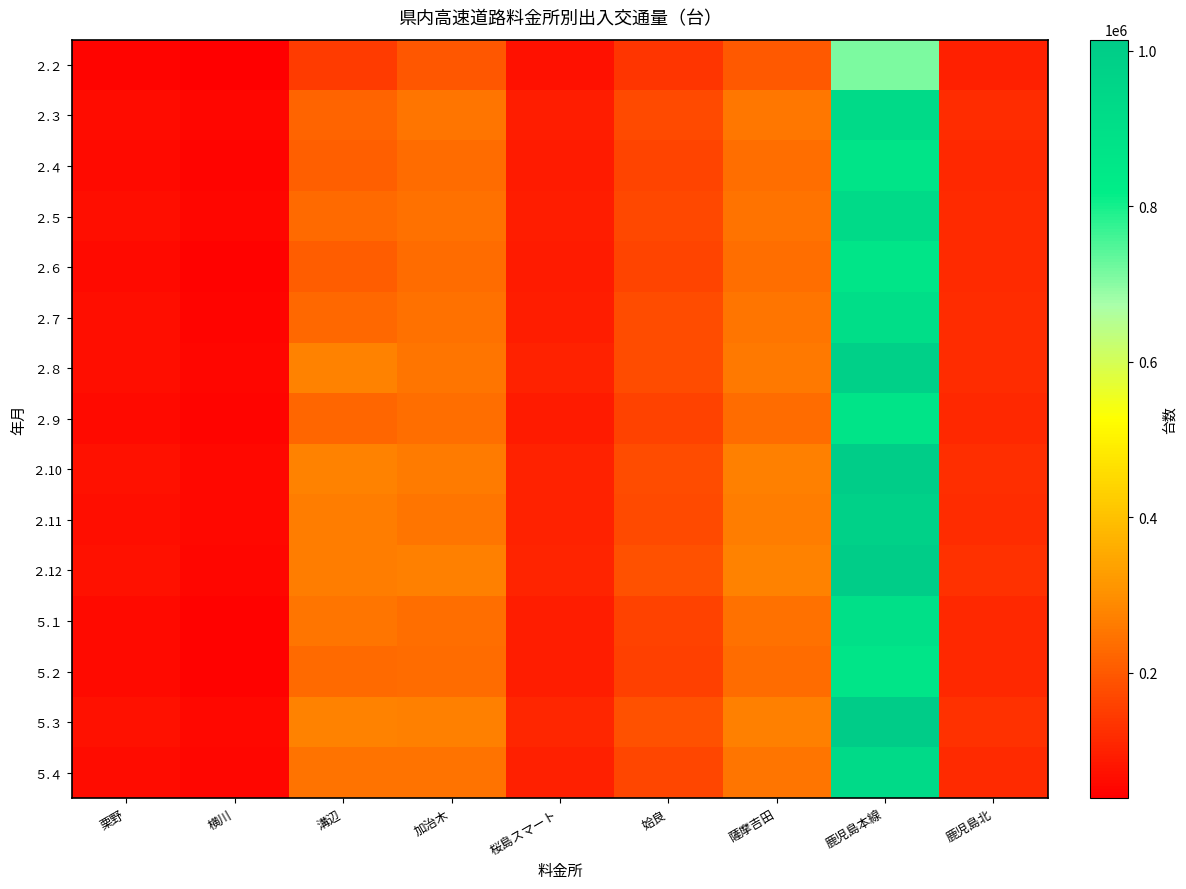

Which series changed the most between 栗野 and 溝辺?

２.10